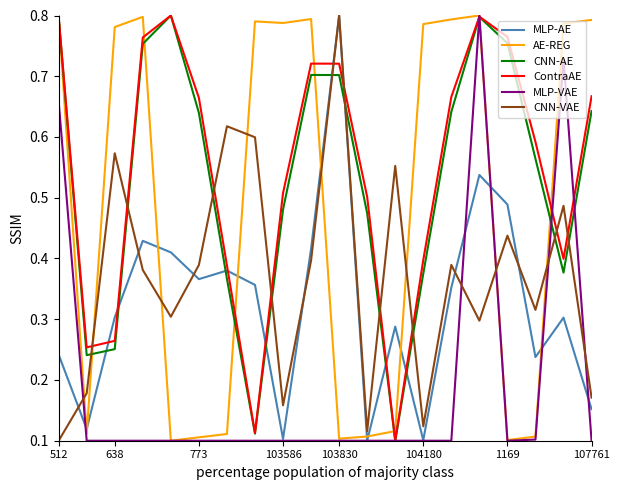

How many intersections are there between ContraAE and MLP-AE?

8